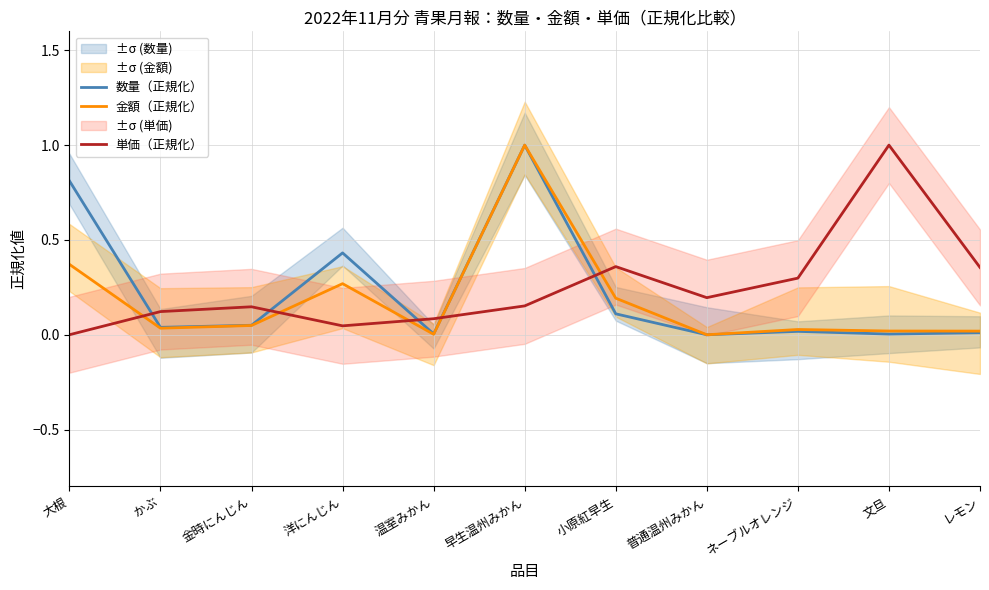

Which series changed the most between 小原紅早生 and ネーブルオレンジ?

金額（正規化）